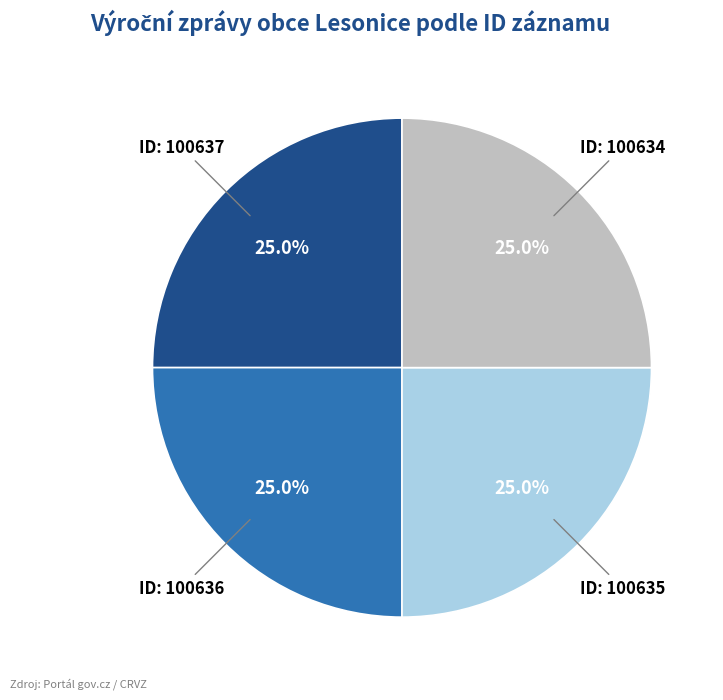

Is there any slice that represents more than half of the pie?

No